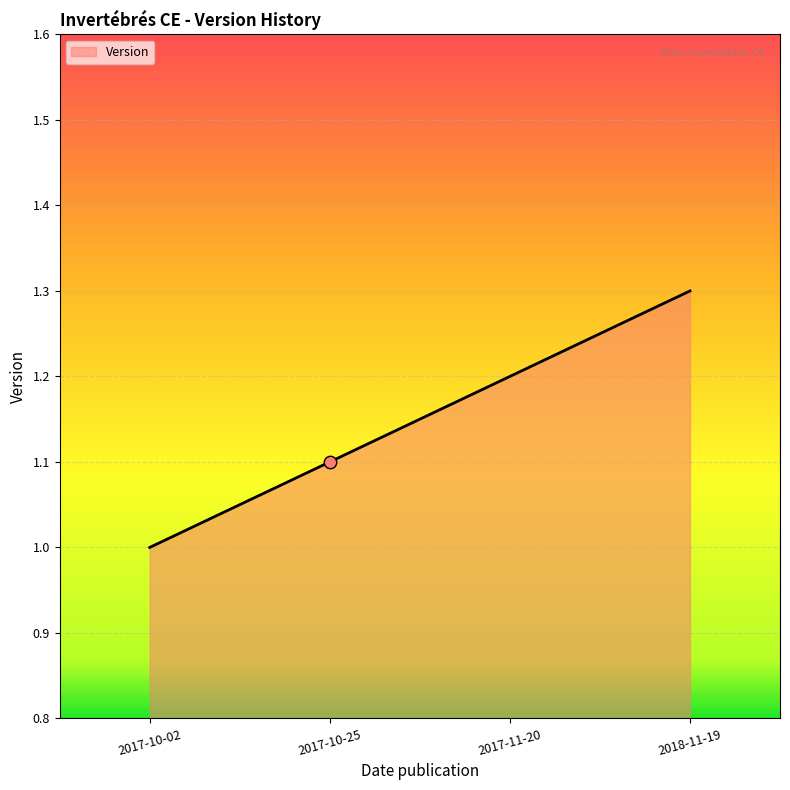

Between 2017-11-20 and 2017-10-02, which is larger?

2017-11-20